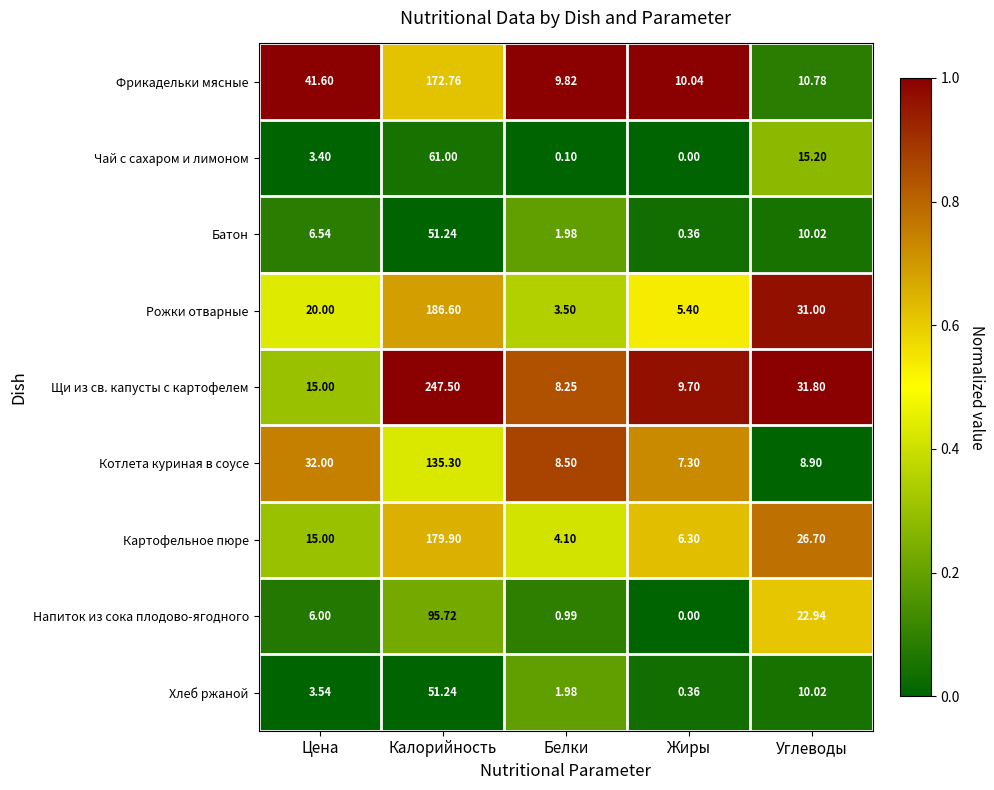

At which category is the sum across all series the highest?

Калорийность